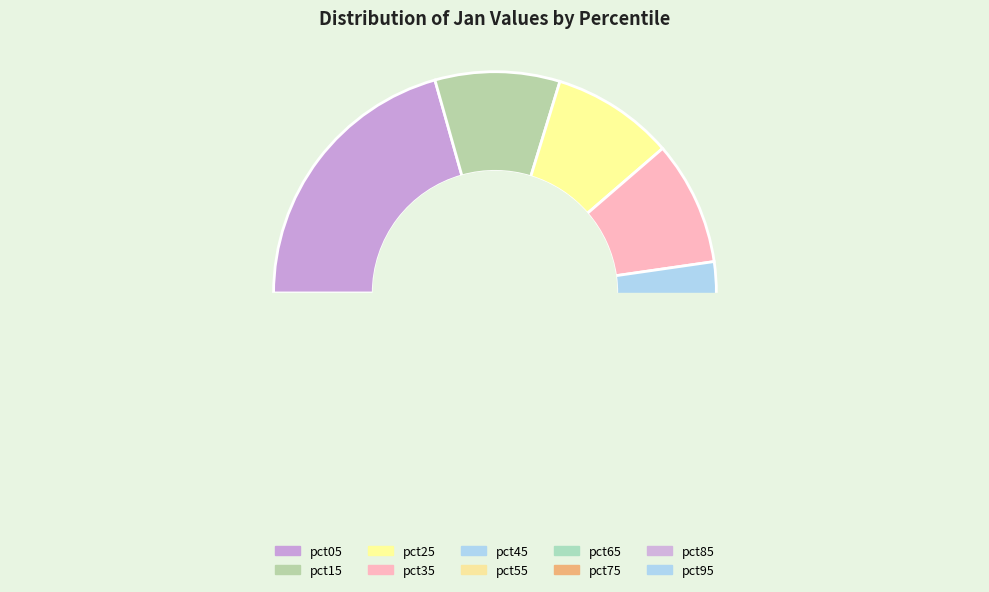

Which has a higher value, pct95 or pct15?

pct15